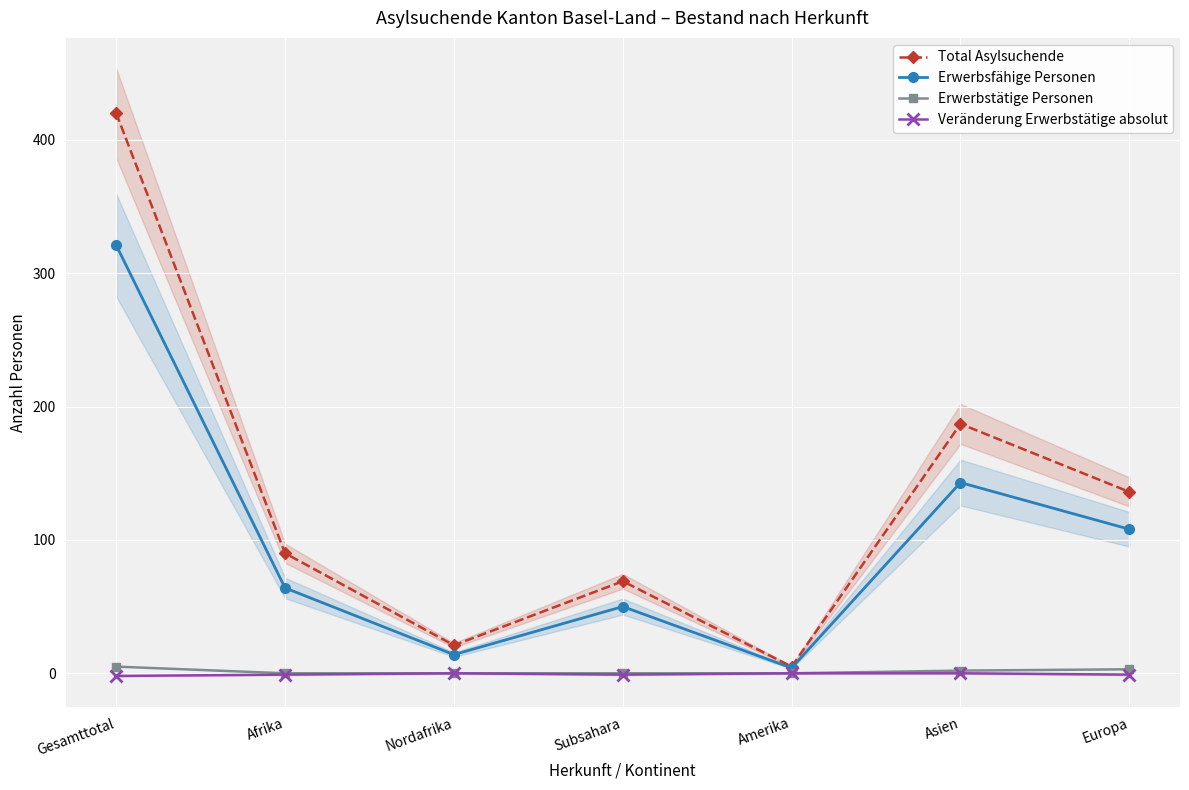

At which category is the sum across all series the highest?

Gesamttotal